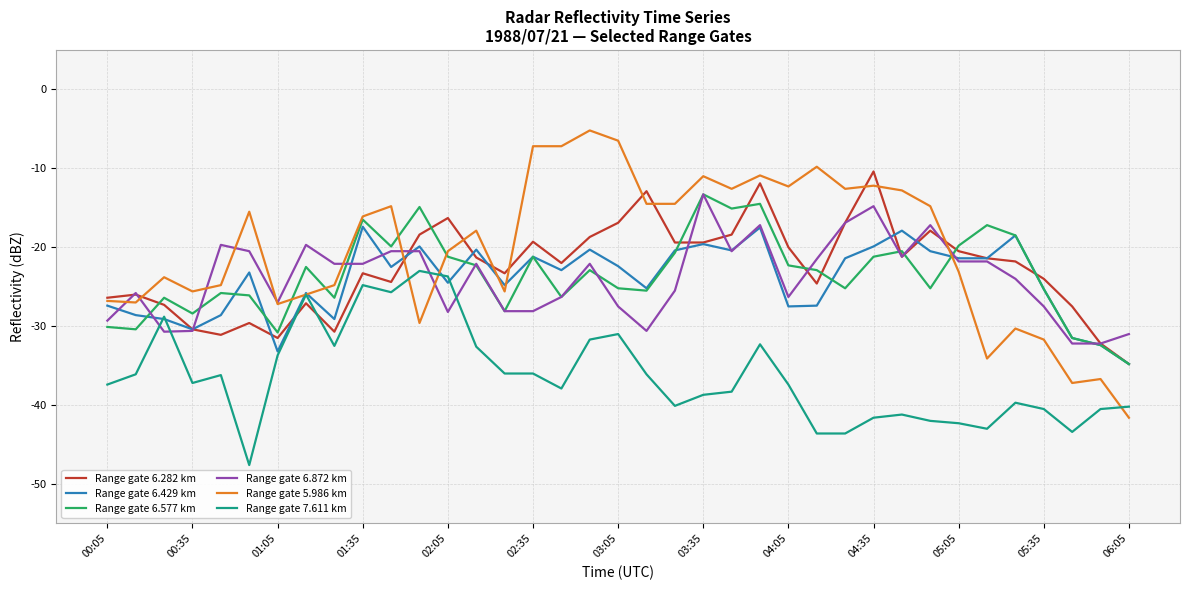

How many values in the Range gate 5.986 km series are below -17?

19